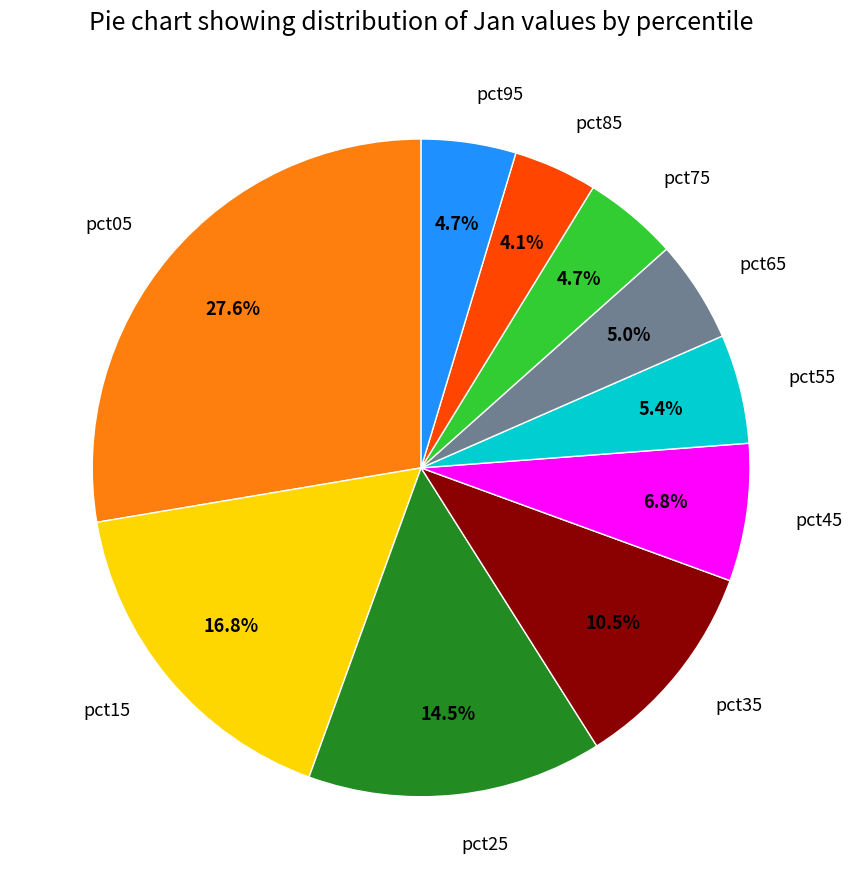

Combined, what portion of the pie is pct25 and pct55?

19.9%